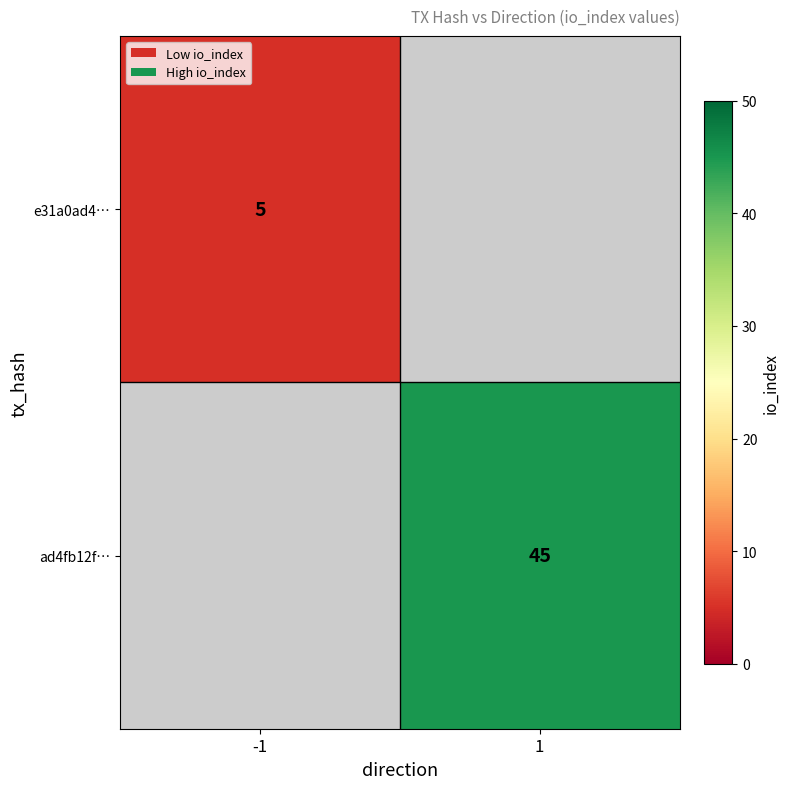

Is the value of e31a0ad4… at -1 greater than the value of ad4fb12f… at 1?

No